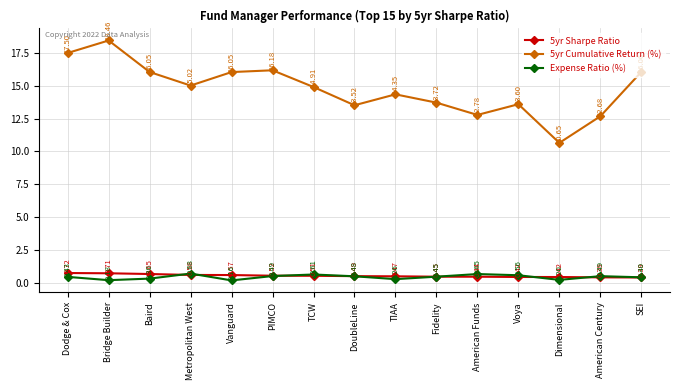

List the series in order of their peak value, highest first.

5yr Cumulative Return (%), 5yr Sharpe Ratio, Expense Ratio (%)